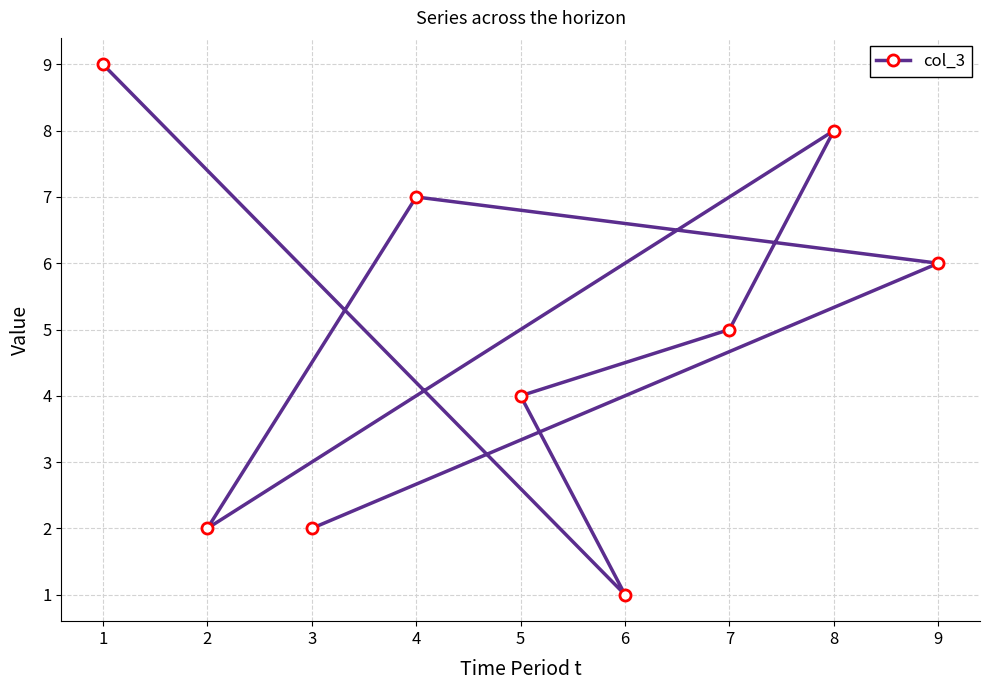

True or false: there are more than 0 points higher than both neighbors.

True